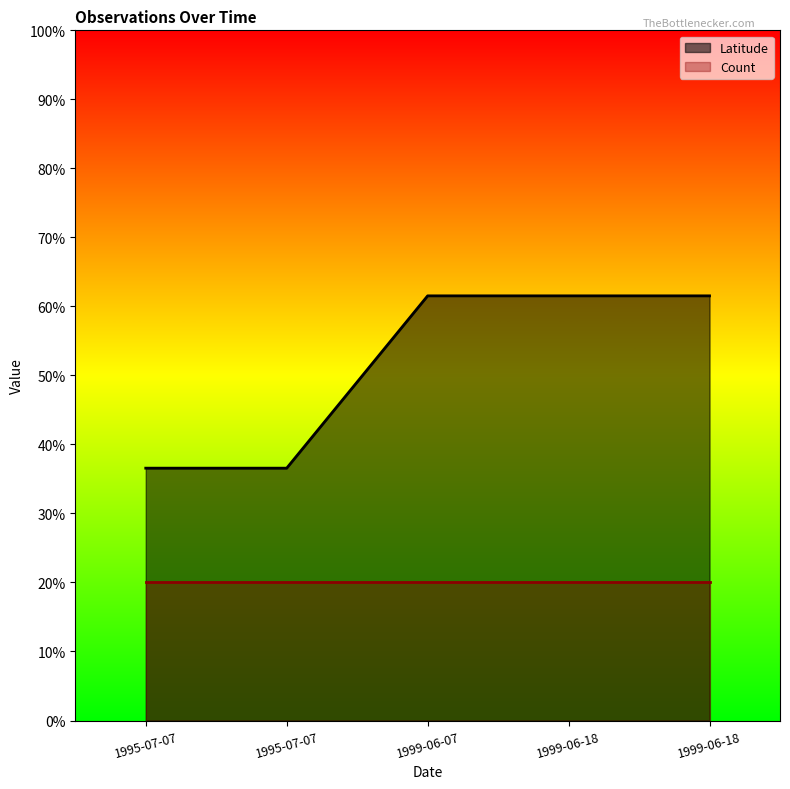

What is the change in value from 1995-07-07 to 1999-06-18?

+0.2